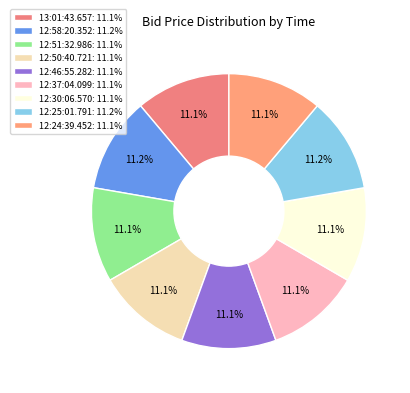

Count the number of slices in the pie.

9